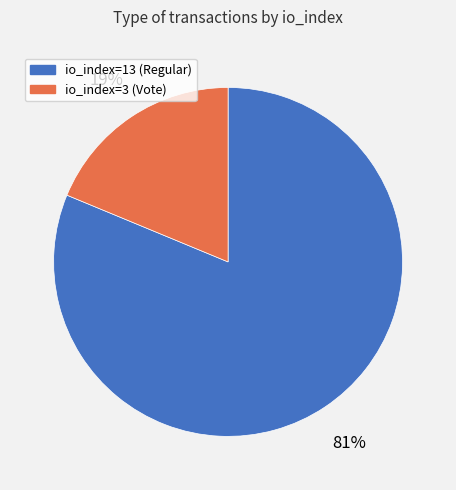

Rank the categories by value from lowest to highest.

io_index=3, io_index=13